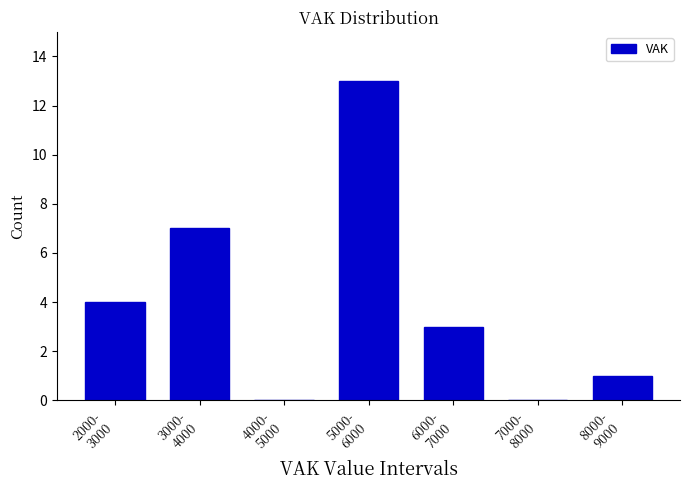

What is the sum of all values?

28